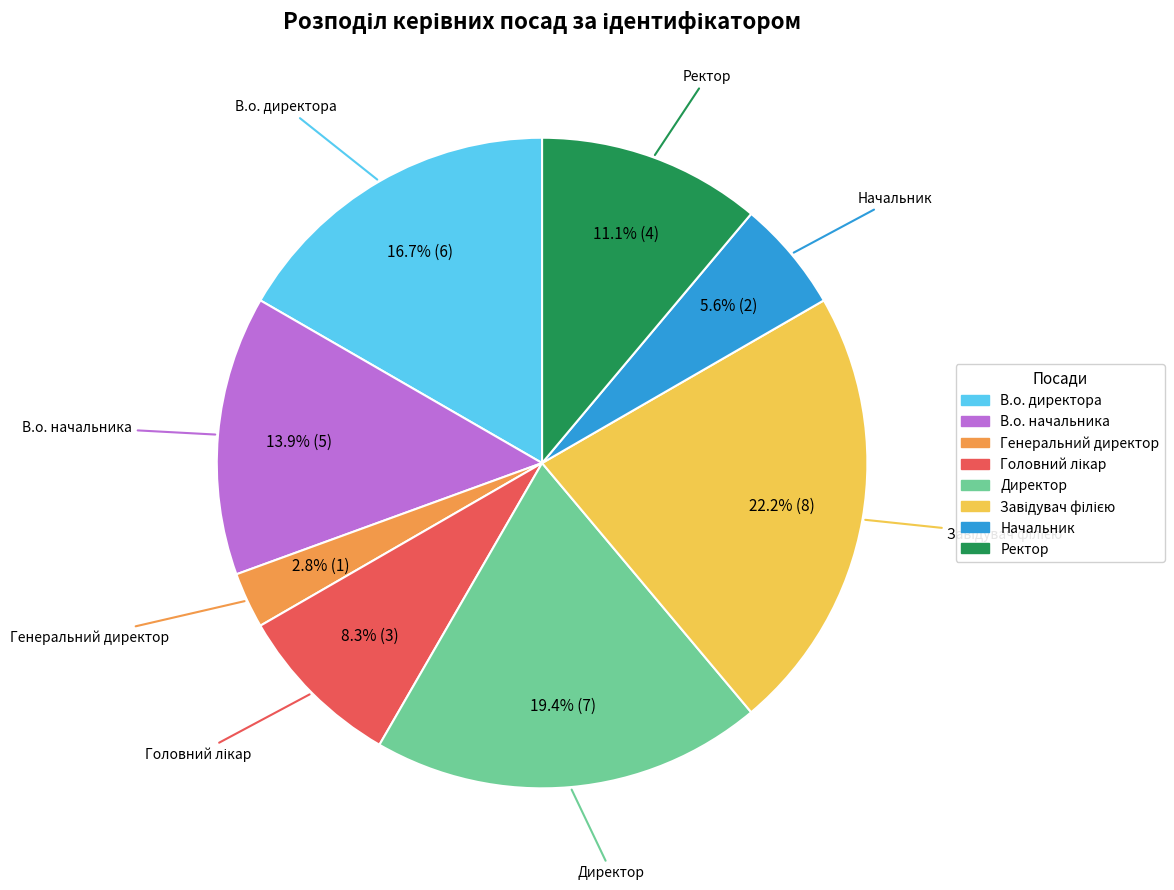

Does Генеральний директор account for over 50% of the chart?

No